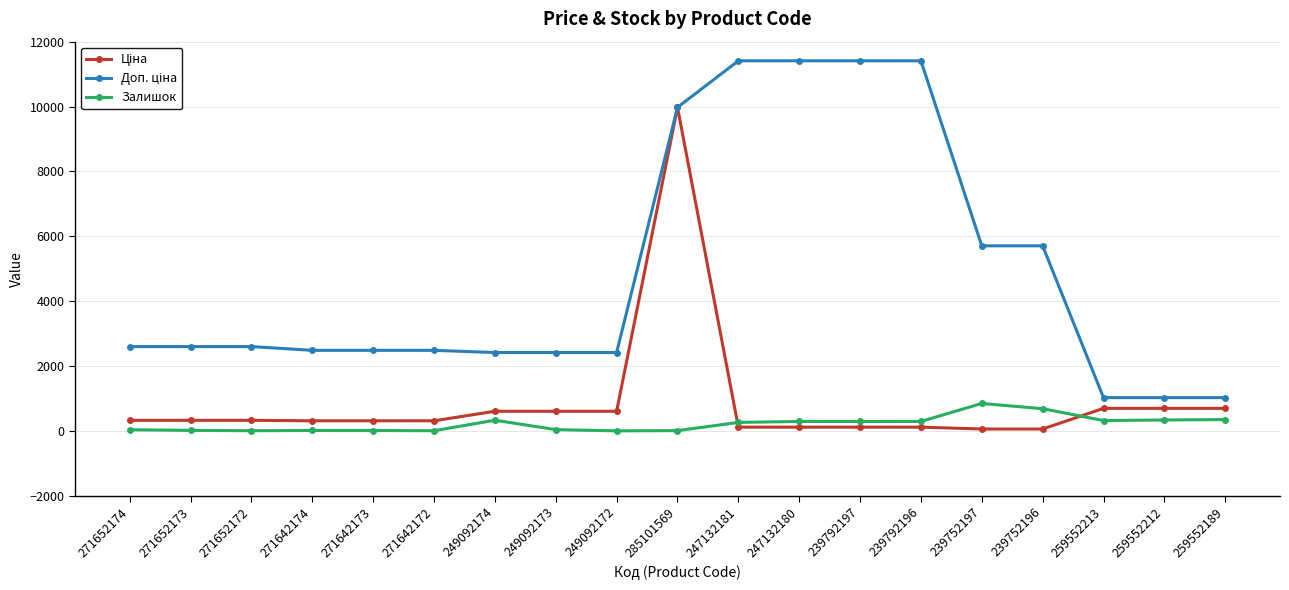

At which category is the sum across all series the highest?

285101569